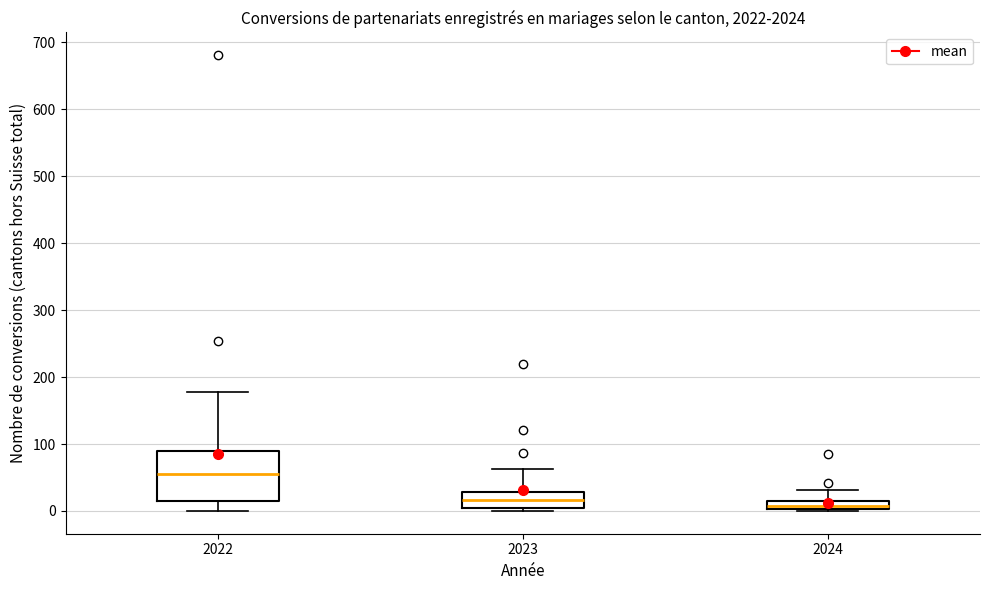

Where does the upper whisker of the box at x = 2024 end on the y-axis? The values are not printed on the chart, so give them approximately, as read against the axis.

30